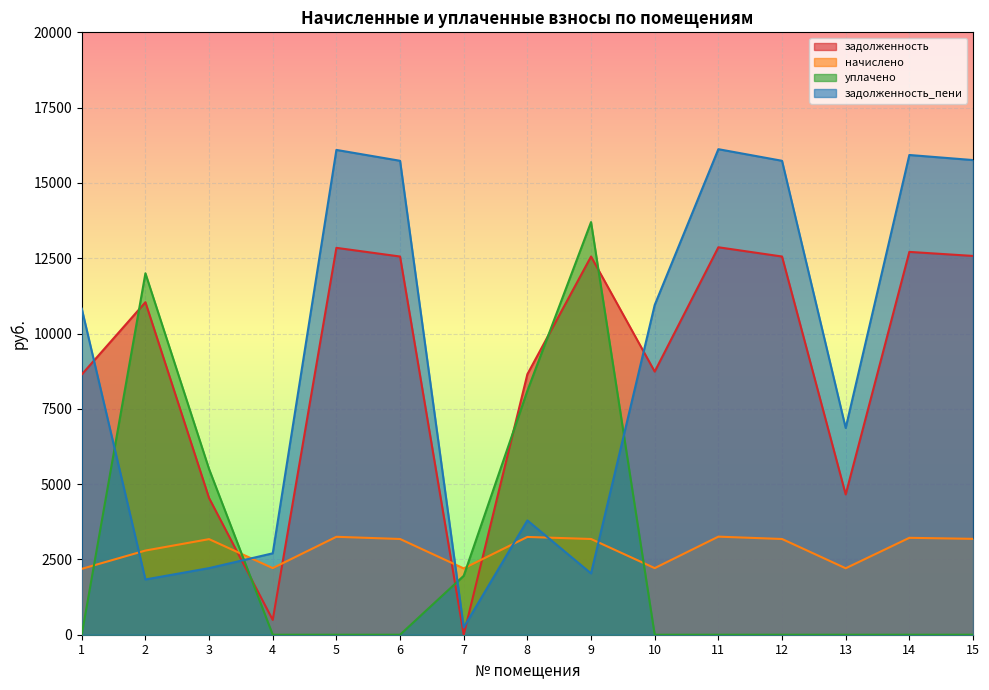

What is the difference between the highest and lowest values at 9?

11664.8